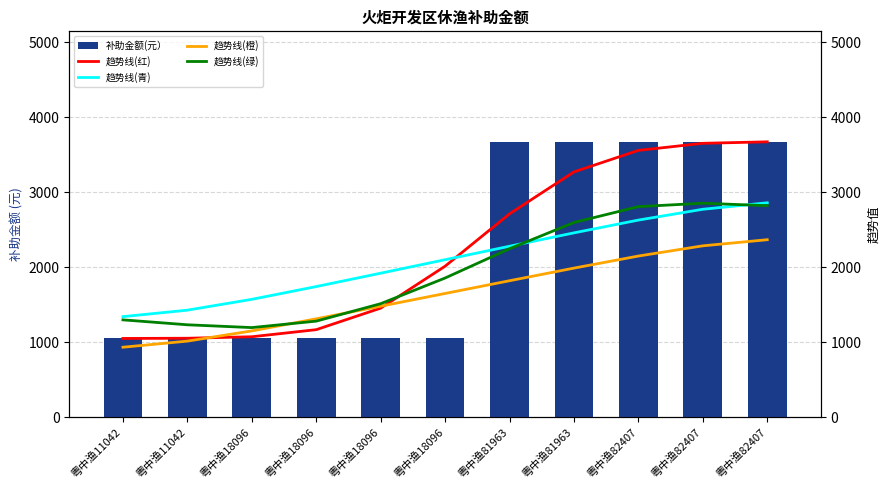

List the labels in order of 趋势线(青) value, largest first.

粤中渔82407, 粤中渔82407, 粤中渔82407, 粤中渔81963, 粤中渔81963, 粤中渔18096, 粤中渔18096, 粤中渔18096, 粤中渔18096, 粤中渔11042, 粤中渔11042